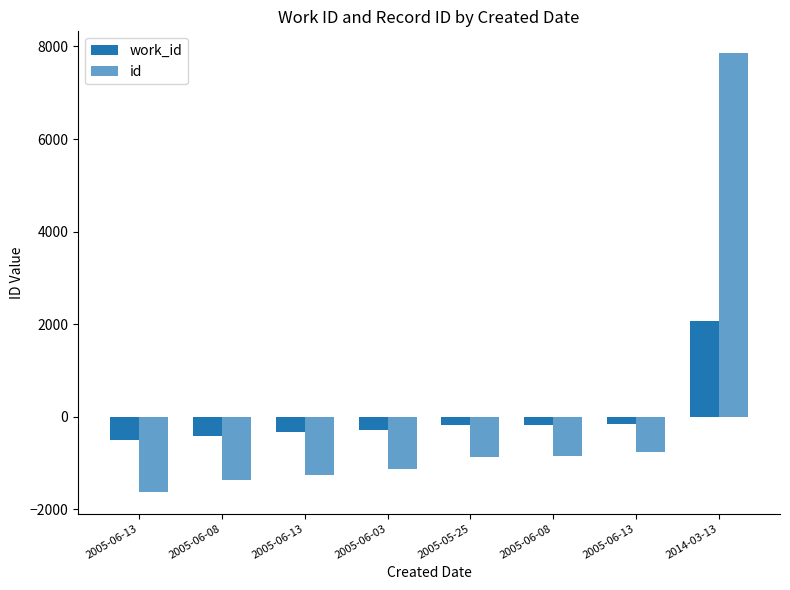

Count the number of data series in this chart.

2